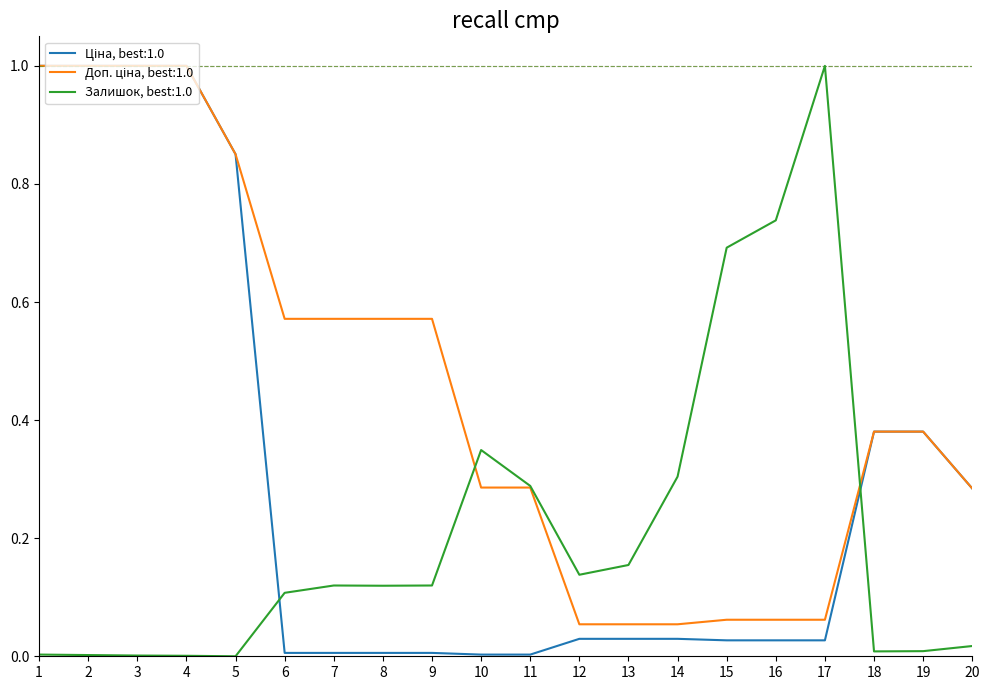

What is the greatest value displayed?

1.0